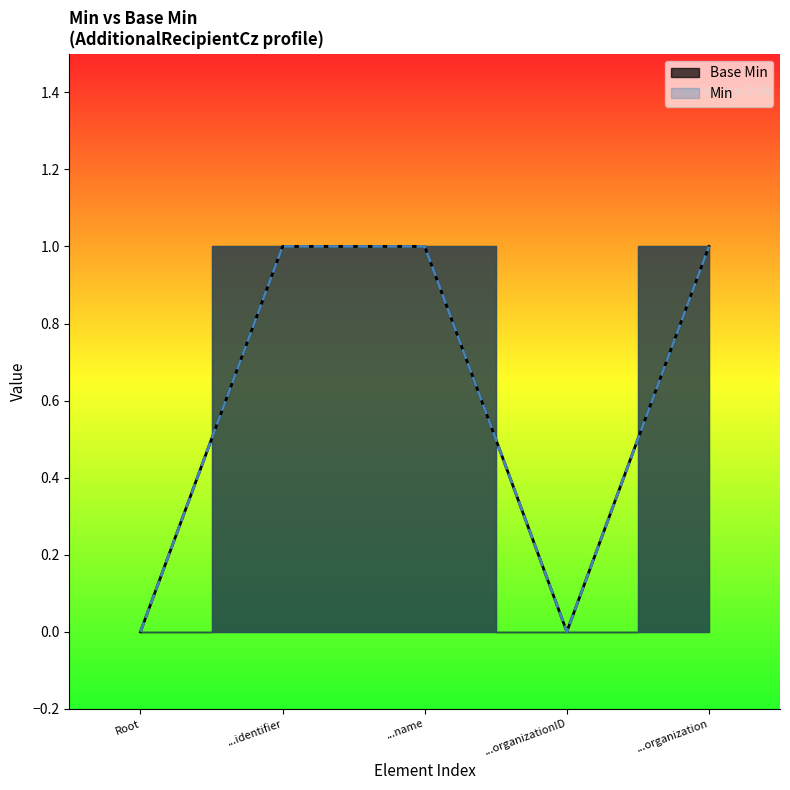

What is the greatest value displayed?

1